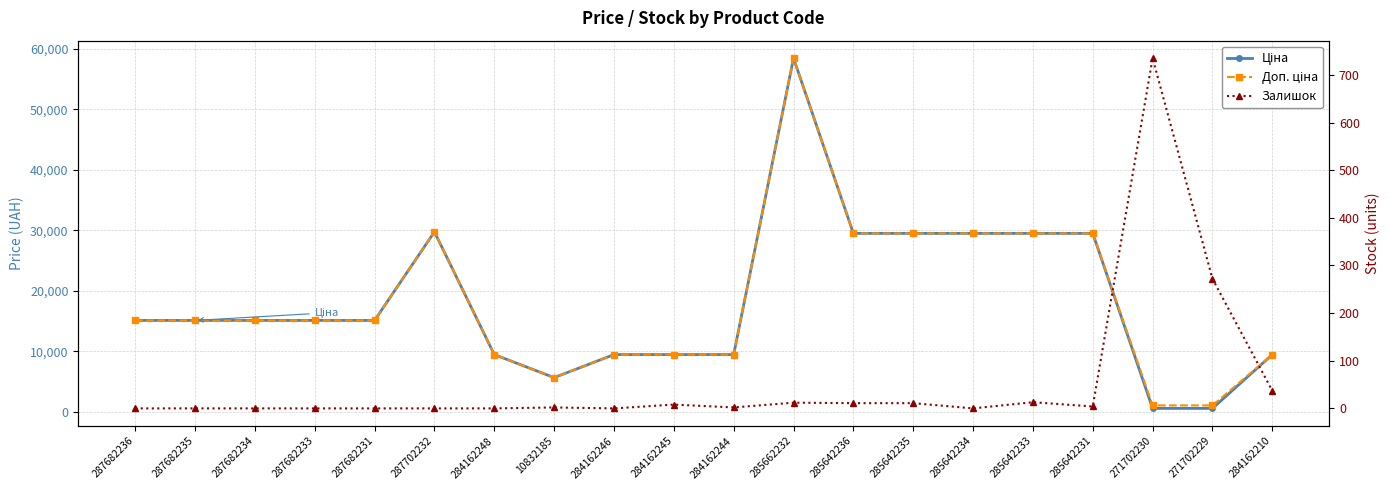

Where does the Залишок series first go above 2?

284162245